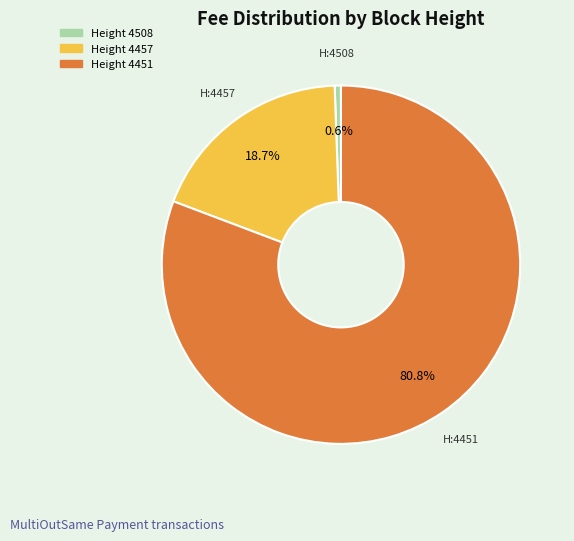

Rank the categories by value from highest to lowest.

Height 4451, Height 4457, Height 4508